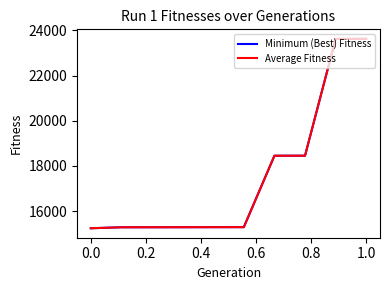

Is this an area chart (filled region under the line)?

No